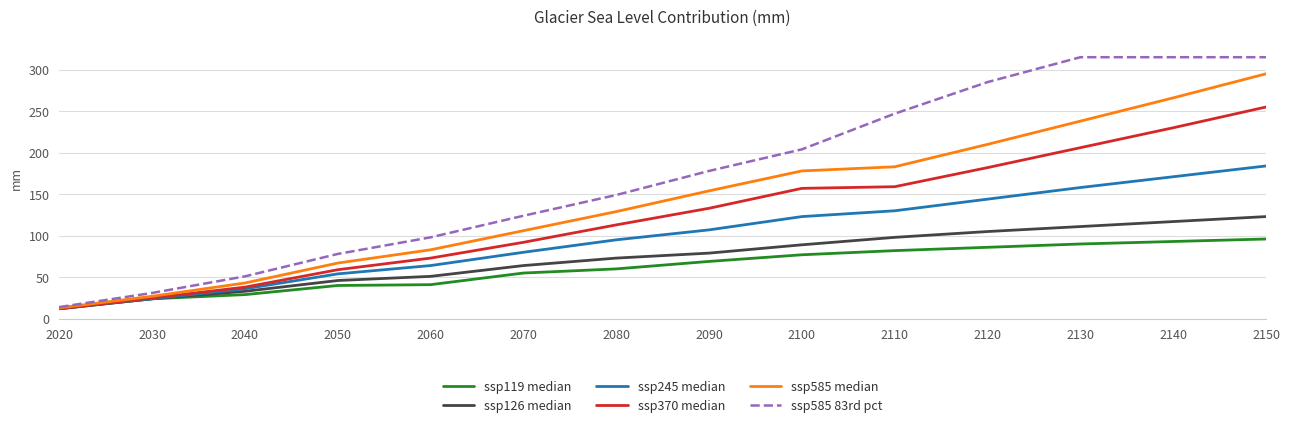

At which label does ssp119 median reach its peak?

2150